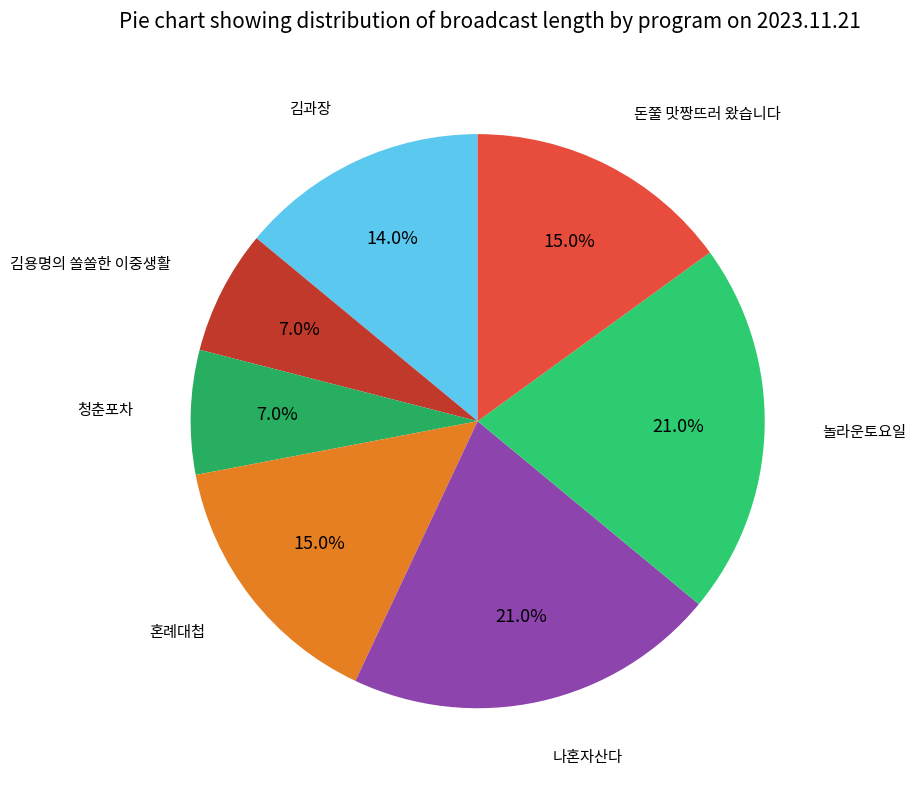

Which category has the biggest portion of the pie?

나혼자산다